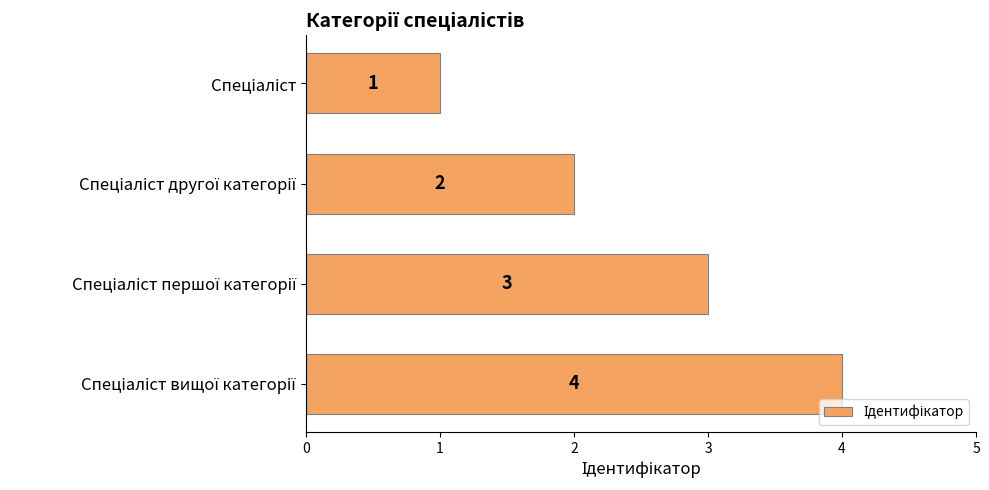

How many data points are less than 3?

2